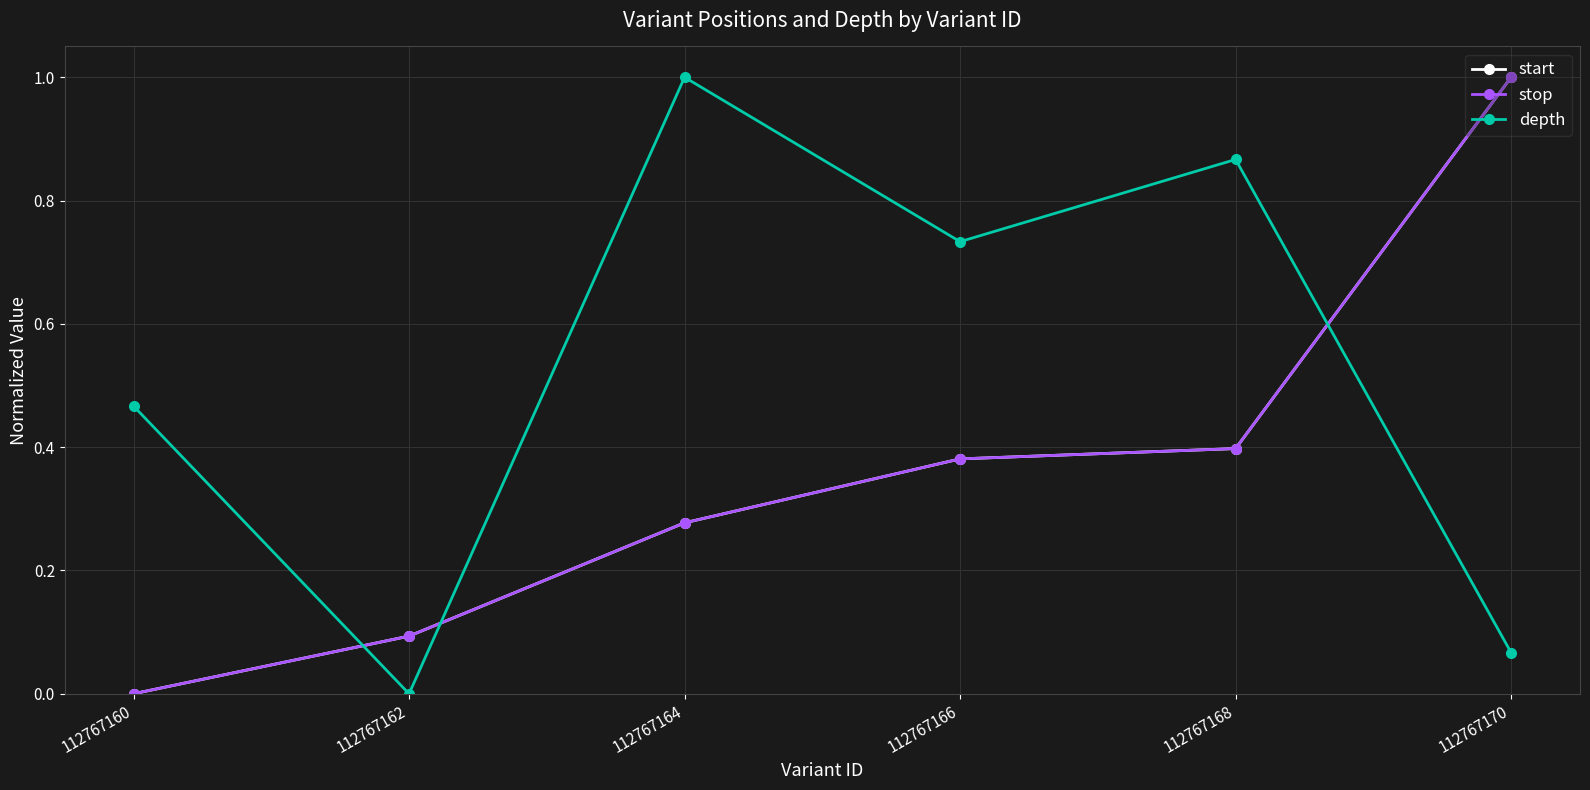

True or false: stop has more than 0 points higher than both neighbors.

False